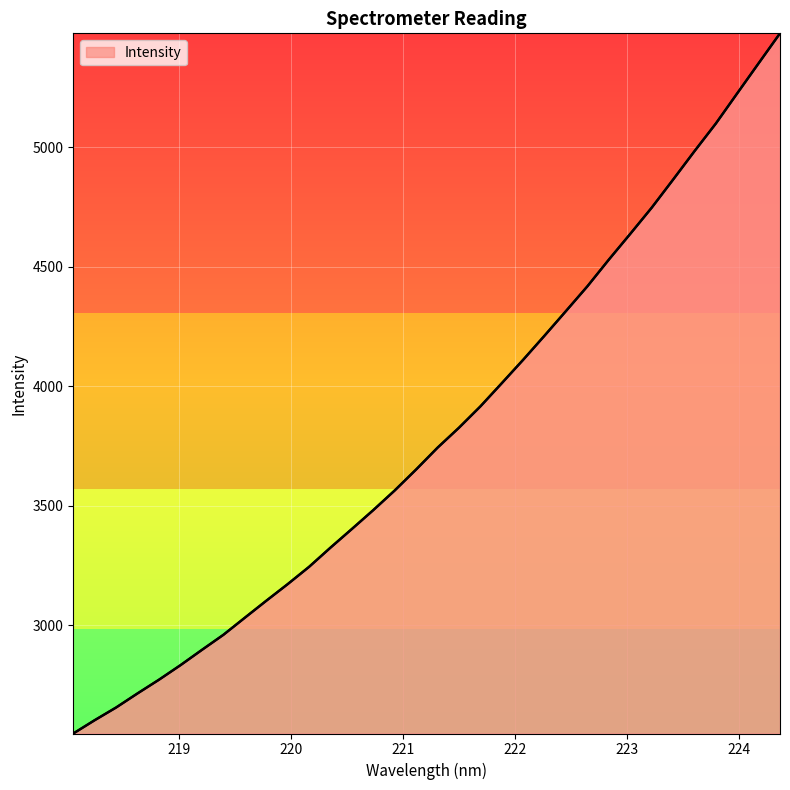

What is the maximum value shown in the chart?

5477.7